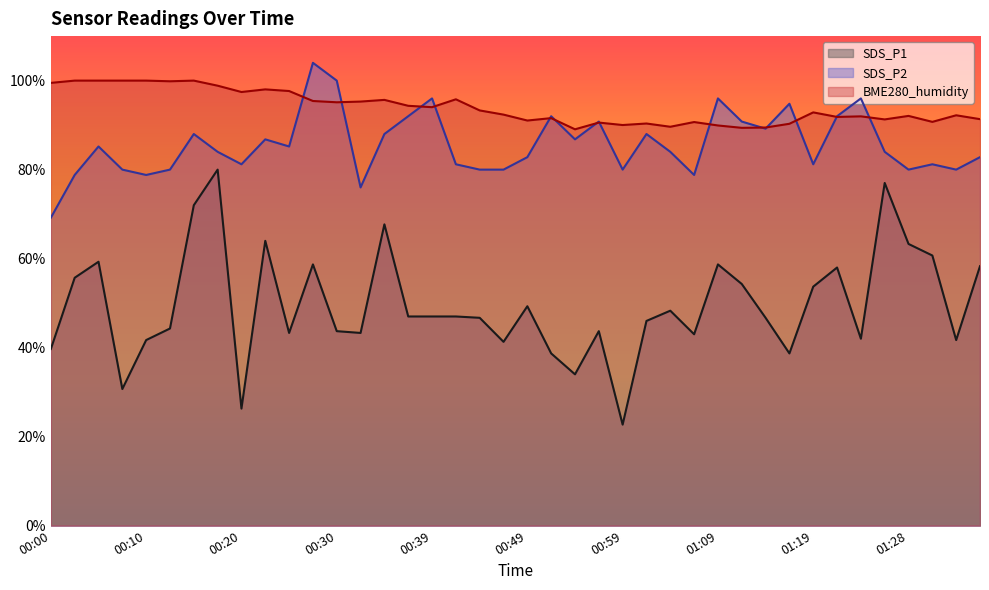

Reading left to right, what are all the values shown in this chart?

SDS_P1: 39.7	55.7	59.3	30.7	41.7	44.3	72.0	80.0	26.3	64.0	43.3	58.7	43.7	43.3	67.7	47.0	47.0	47.0	46.7	41.3	49.3	38.7	34.0	43.7	22.7	46.0	48.3	43.0	58.7	54.3	46.7	38.7	53.7	58.0	42.0	77.0	63.3	60.7	41.7	58.3
SDS_P2: 69.2	78.8	85.2	80.0	78.8	80.0	88.0	84.0	81.2	86.8	85.2	104.0	100.0	76.0	88.0	92.0	96.0	81.2	80.0	80.0	82.8	92.0	86.8	90.8	80.0	88.0	84.0	78.8	96.0	90.8	89.2	94.8	81.2	92.0	96.0	84.0	80.0	81.2	80.0	82.8
BME280_humidity: 99.5	100.0	100.0	100.0	100.0	99.8	100.0	98.9	97.4	98.0	97.7	95.4	95.1	95.3	95.7	94.3	94.0	95.8	93.3	92.4	91.0	91.6	89.1	90.6	90.0	90.4	89.6	90.7	89.9	89.4	89.5	90.3	92.9	91.8	92.0	91.3	92.1	90.7	92.2	91.3